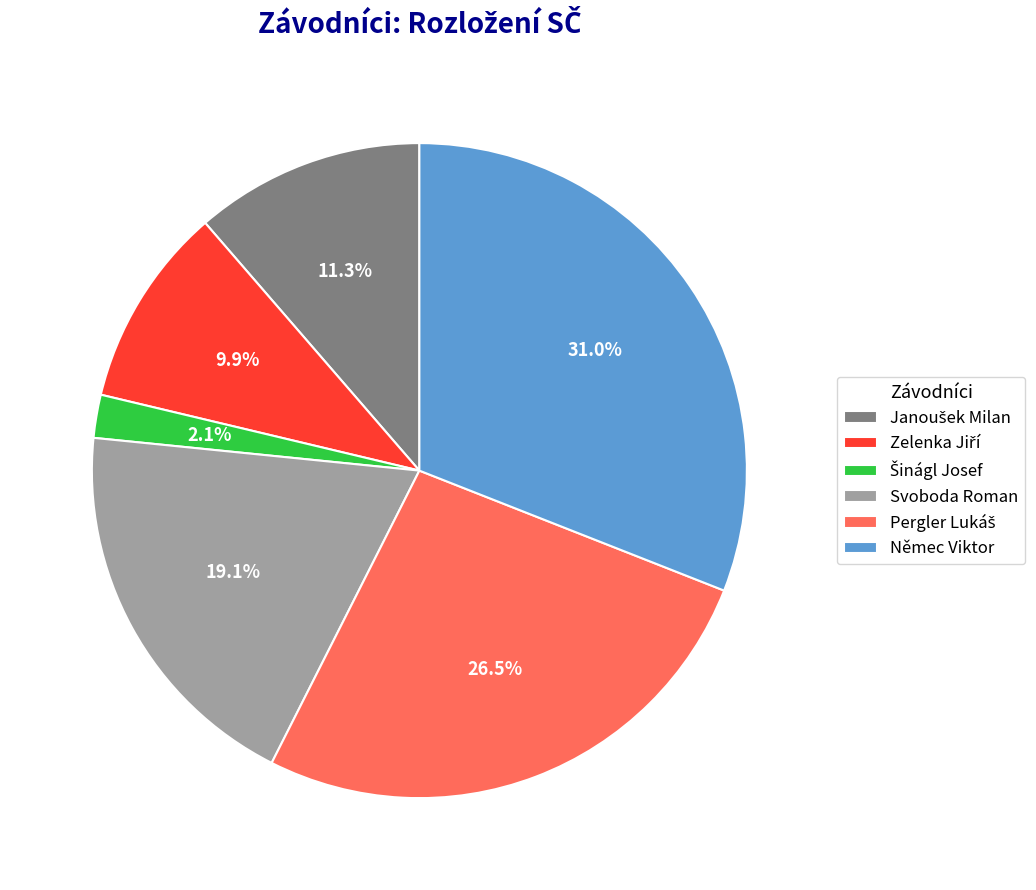

What is the ratio of the value at Svoboda Roman to the value at Němec Viktor?

0.6